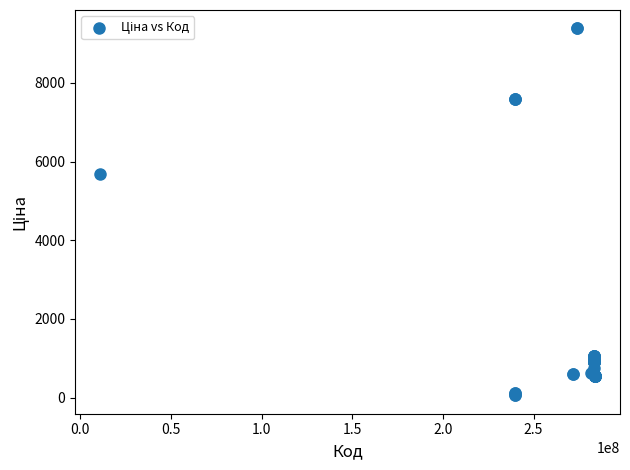

What Y value in the scatter plot is closest to 4720?

5673.8